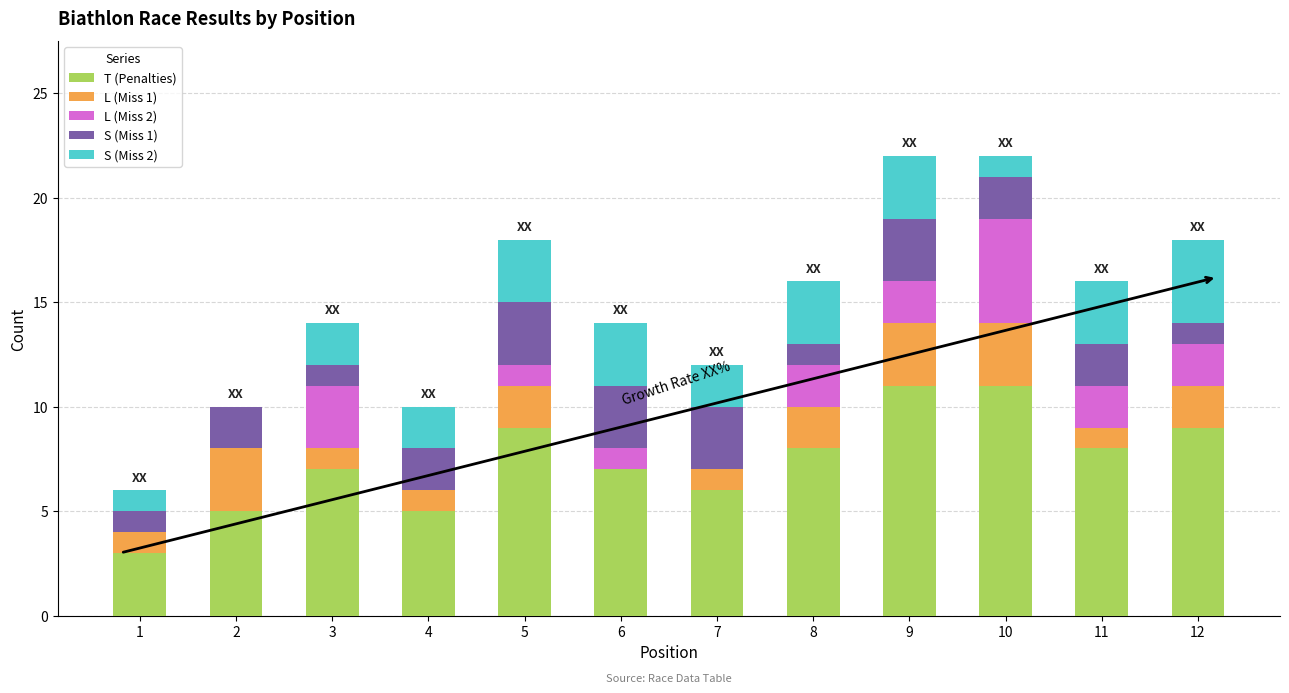

What is the sum of all T (Penalties) values?

89